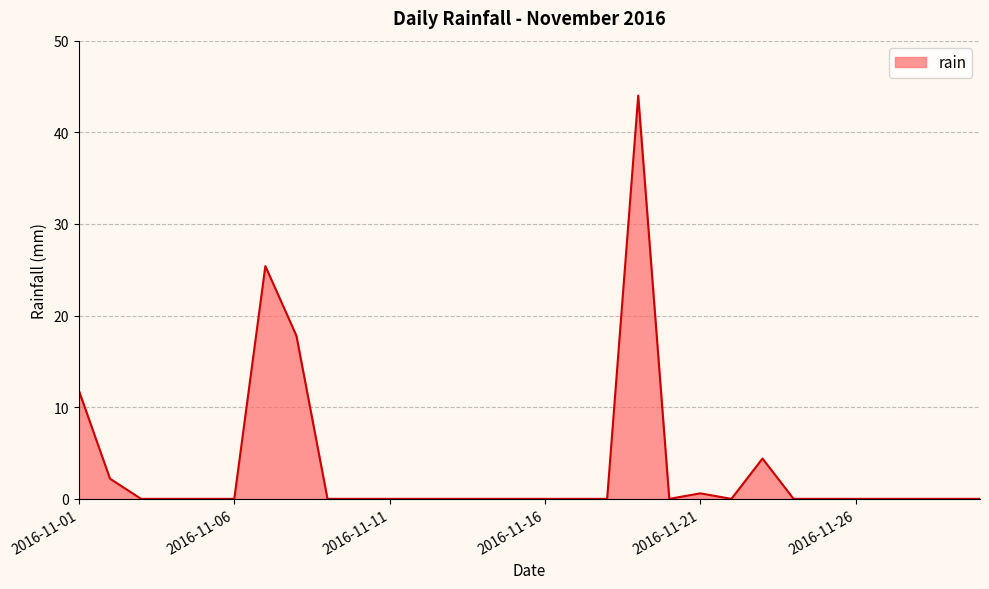

What is the maximum value shown in the chart?

44.0